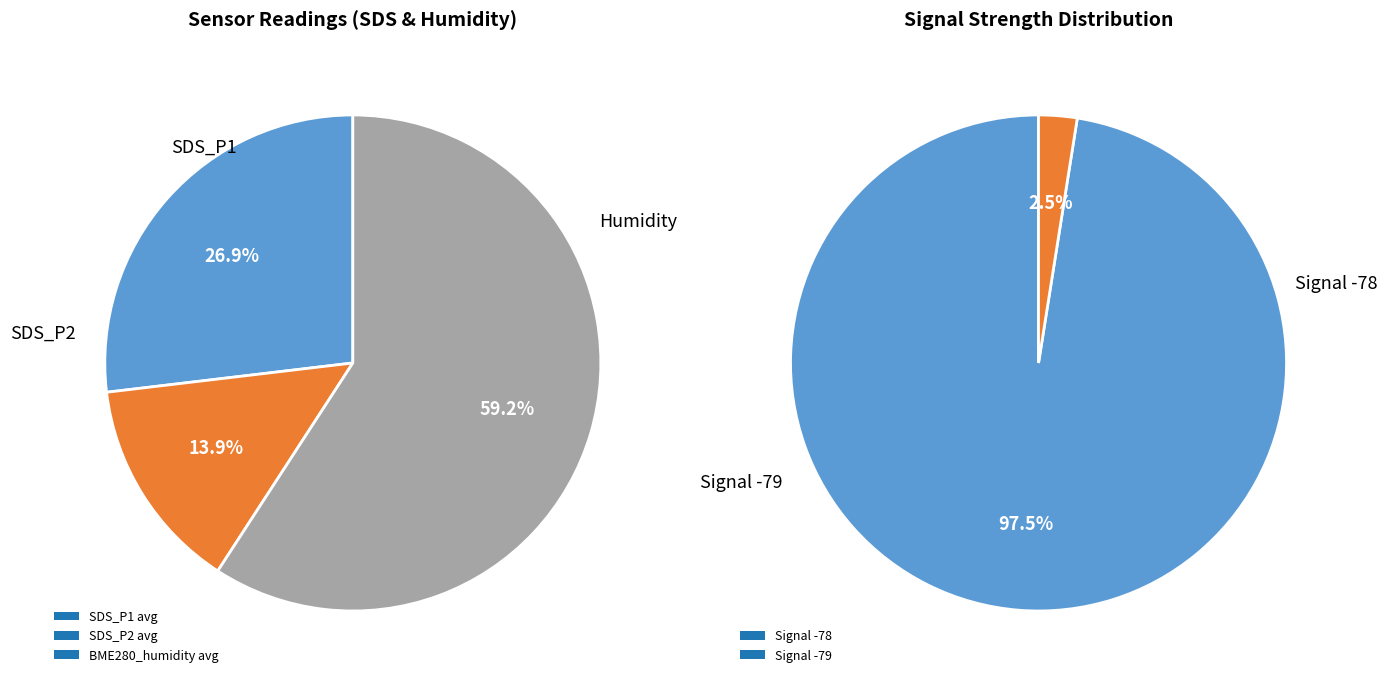

To the nearest percent, what percentage of the pie is 28?

2%